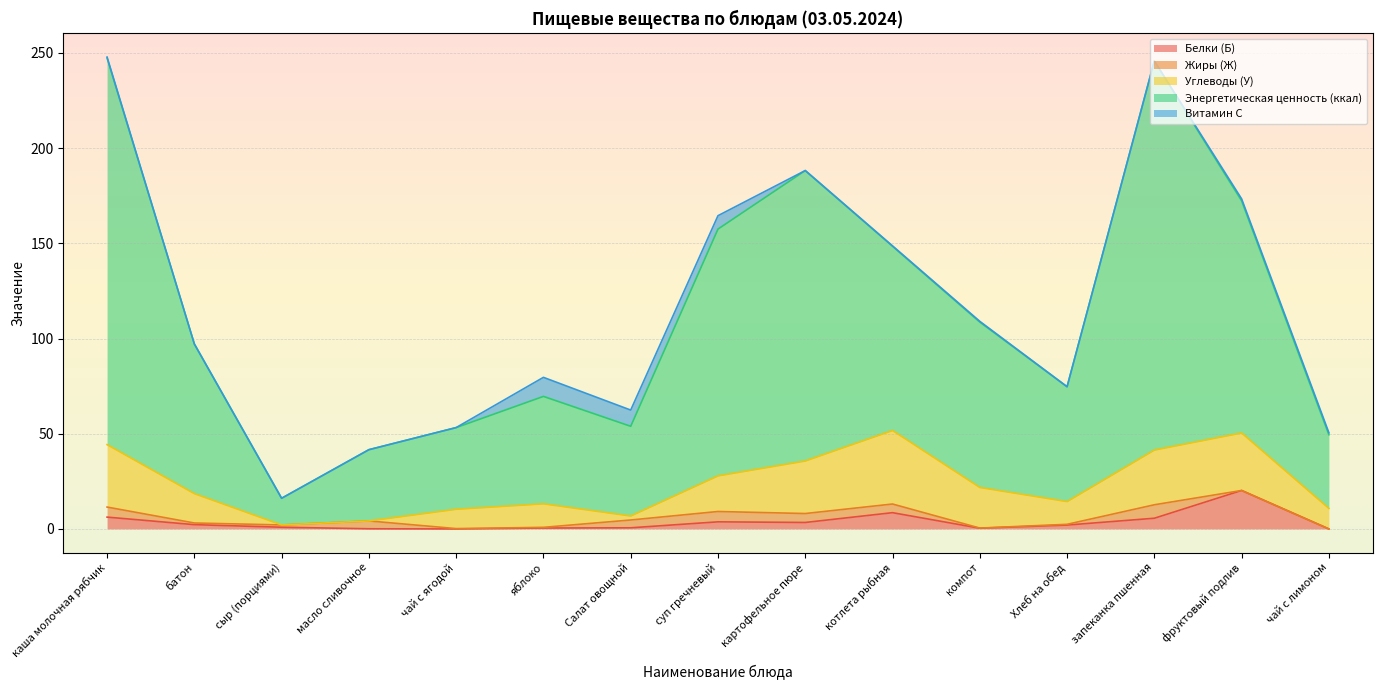

What is the average value of the Белки (Б) series?

3.6